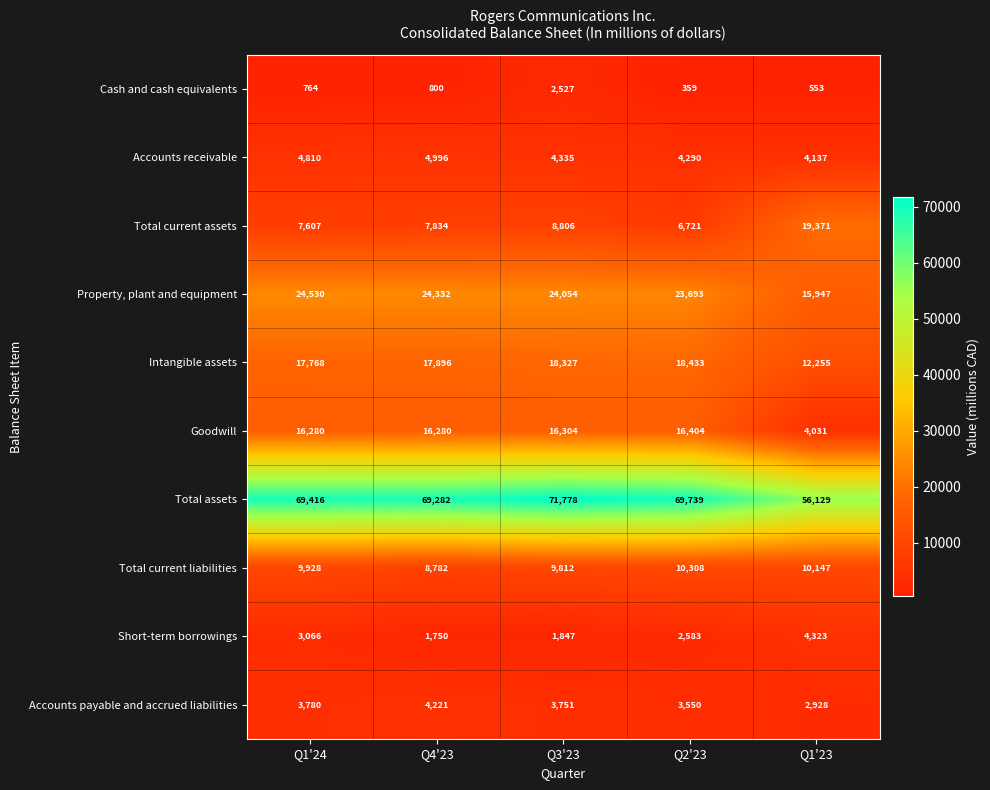

What is the spread (max minus min) of values at Q1'23?

55576